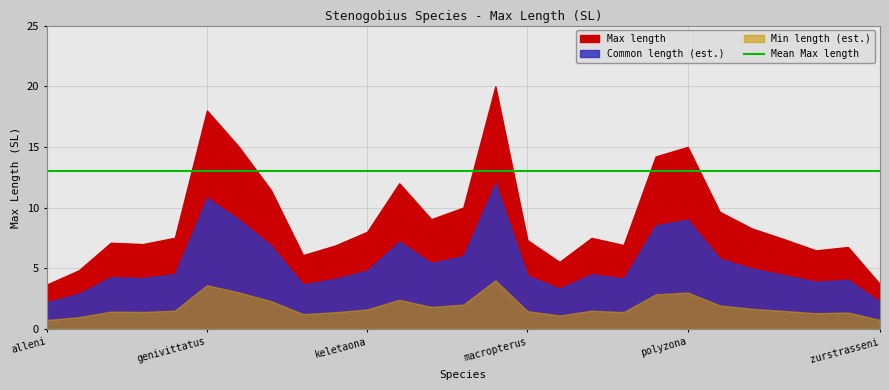

Approximately how many times larger is the value at laterisquamatus compared to kenyae?

1.7